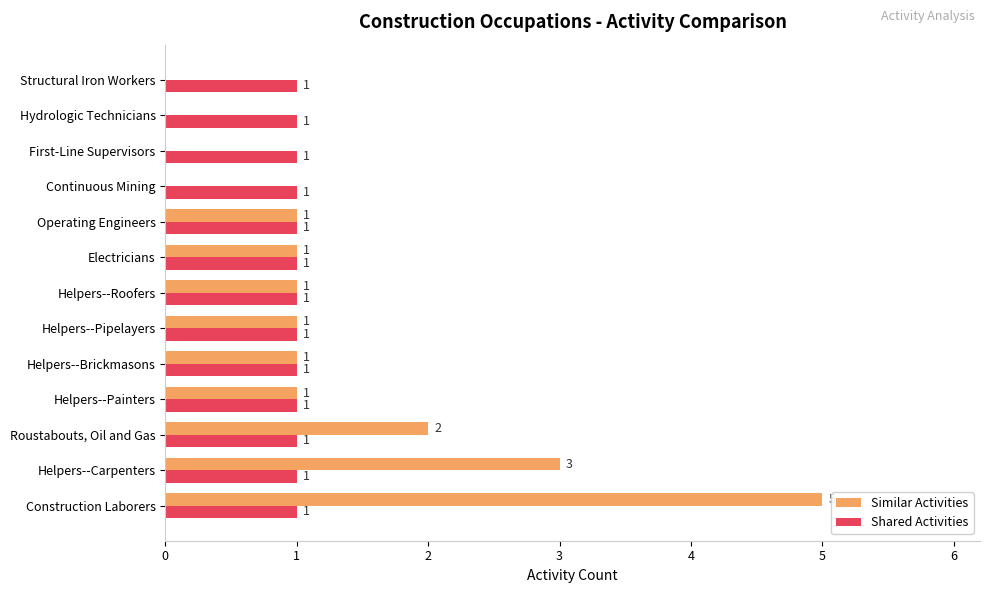

The value of Shared Activities at First-Line Supervisors is 1. True or false?

True